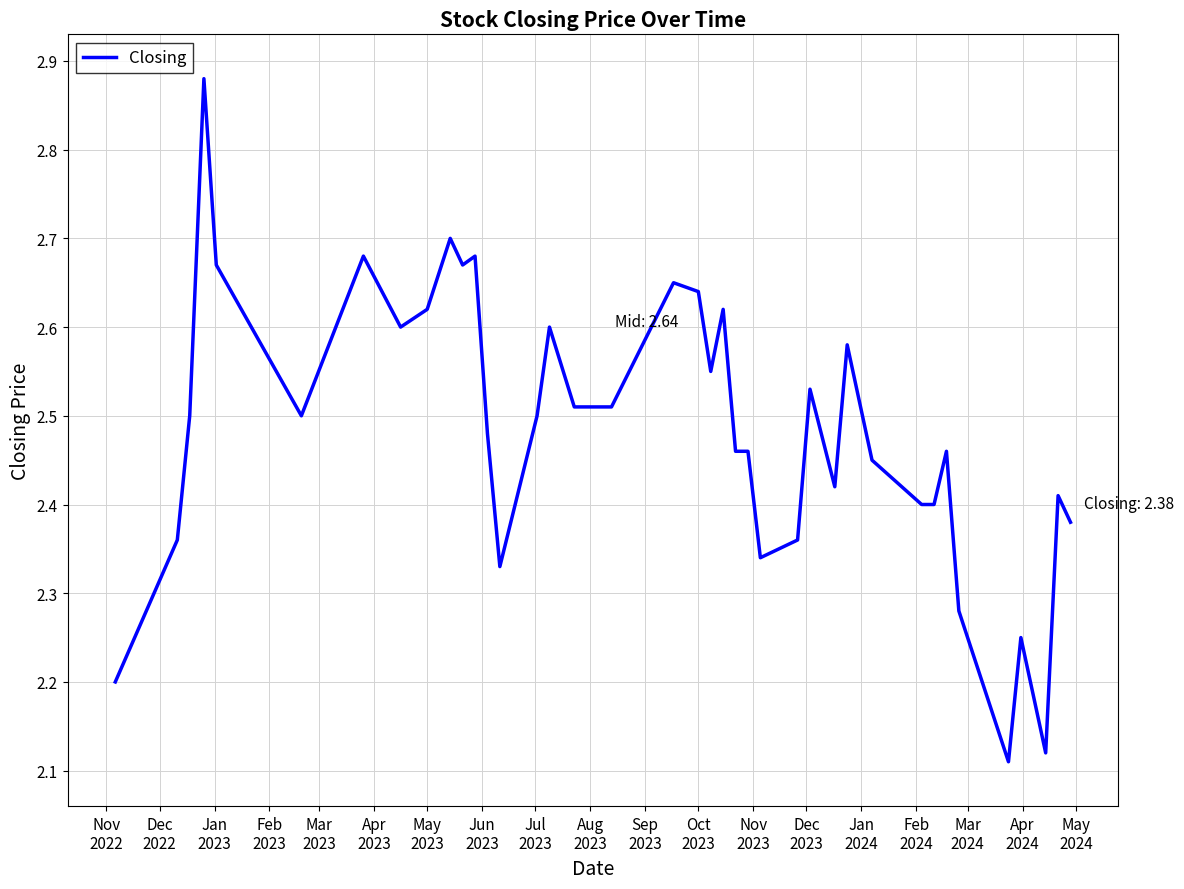

How many lines are shown in the chart?

1